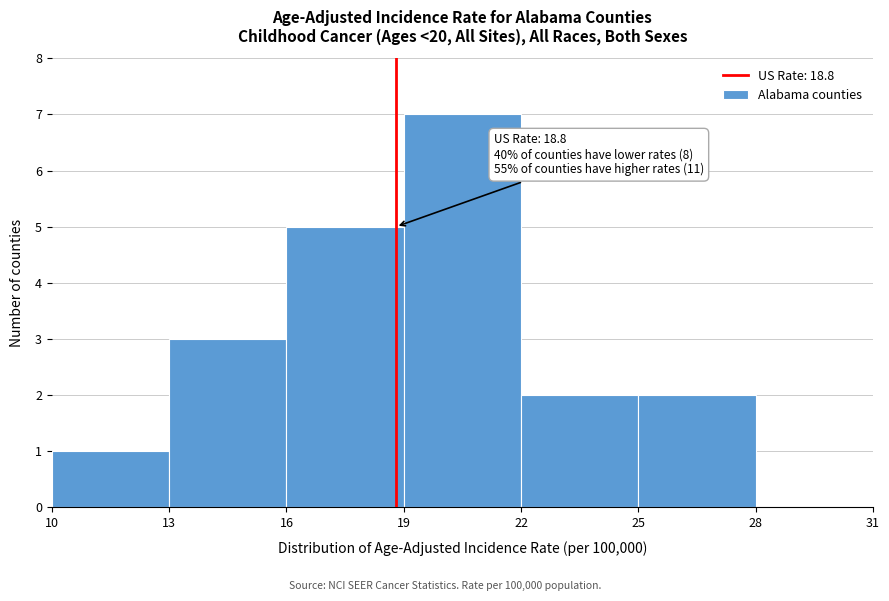

Over which range of the x-axis is the bar tallest?

19 to 22